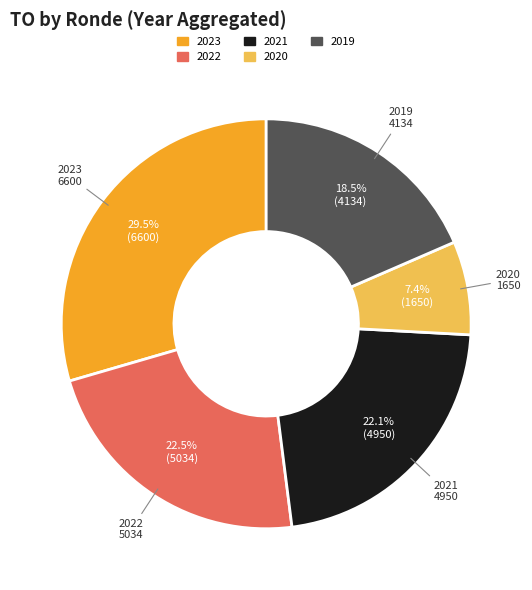

How many segments does this pie chart have?

5